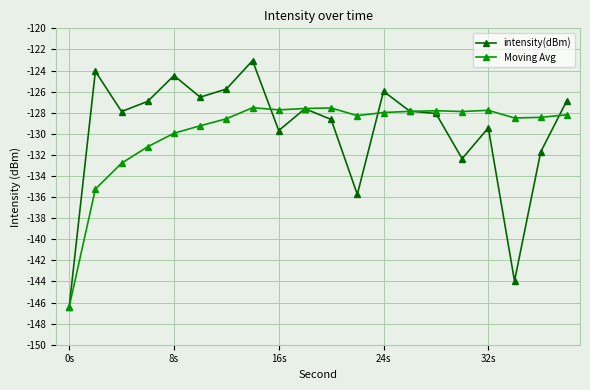

What is the value of the intensity(dBm) point at the 8th from the left?

-123.1